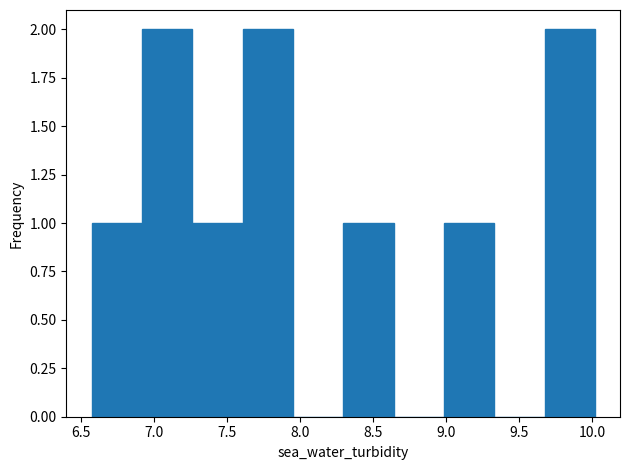

How tall is the bar that spans 6.915 to 7.260 on the x-axis? Neither the bar edges nor the heights are printed on the chart, so give them approximately, as read against the axes.

2